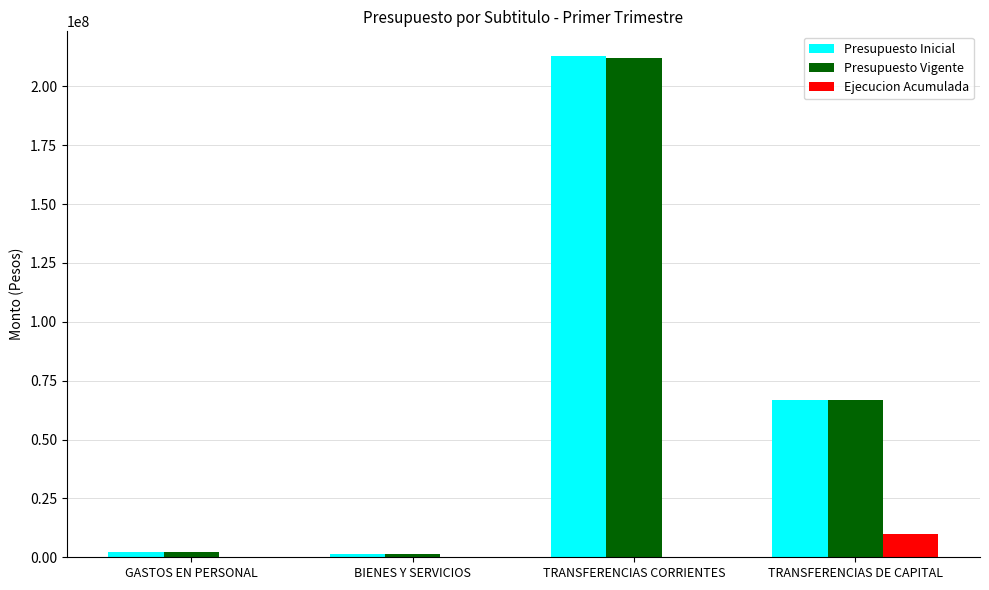

What is the highest value of the Presupuesto Vigente series?

212069970